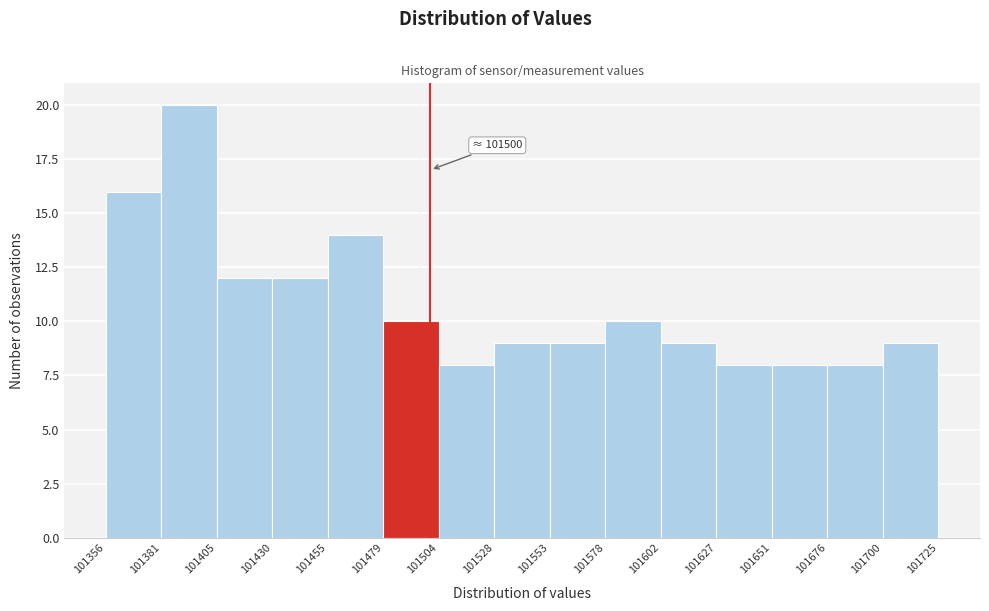

Over which range of the x-axis is the bar tallest?

101381 to 101405